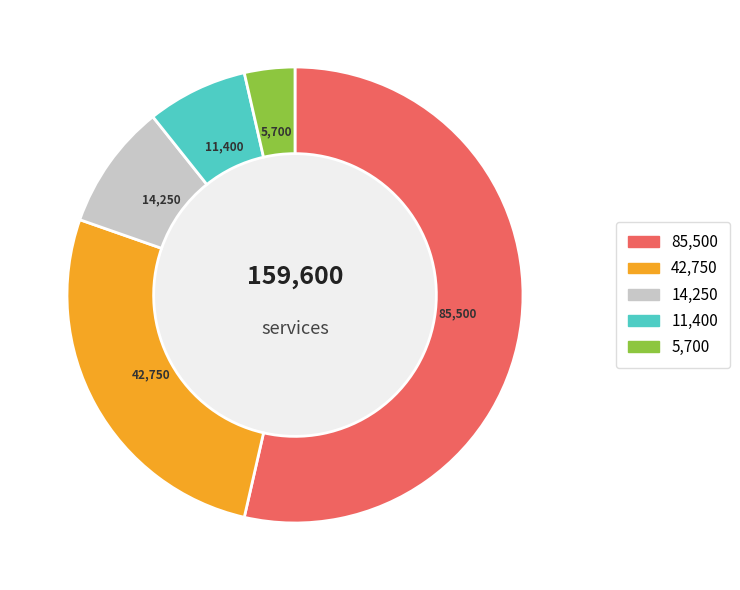

Does any single category account for the majority?

Yes